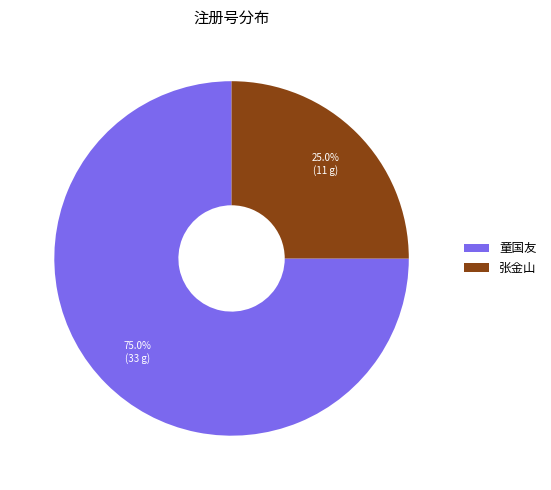

Rank the categories by value from highest to lowest.

童国友, 张金山